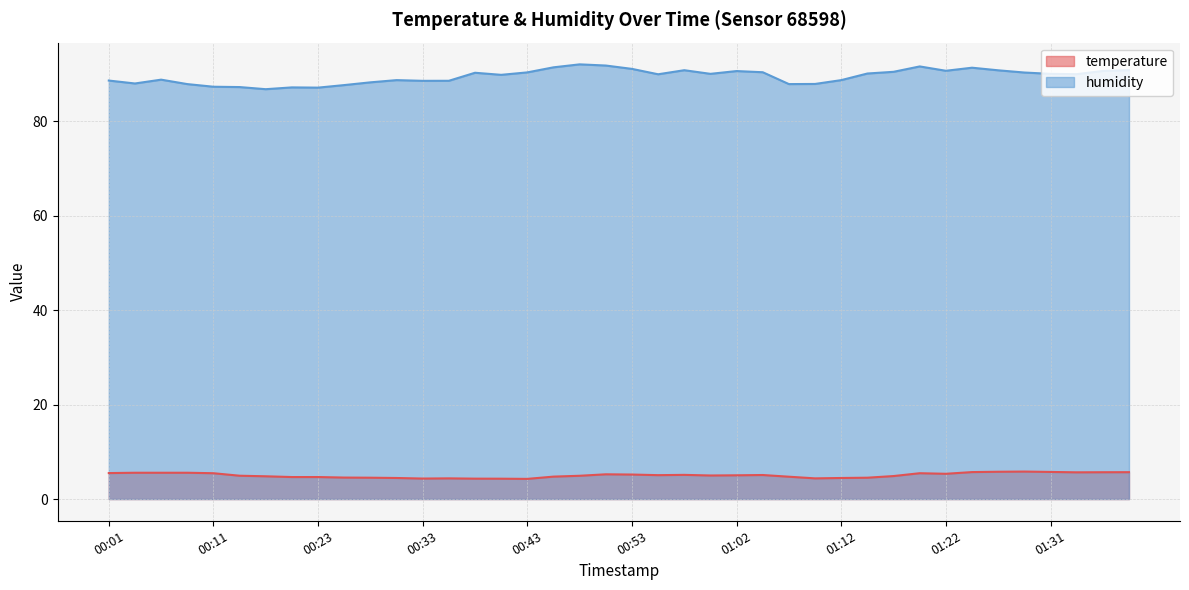

True or false: humidity and temperature cross at least once.

False